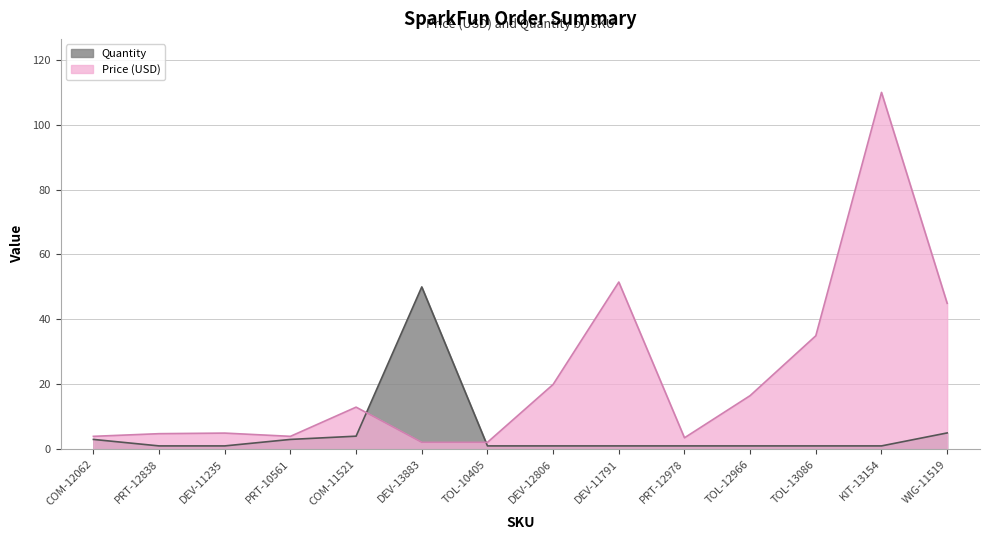

Where do Price (USD) and Quantity first cross each other?

COM-11521 and DEV-13883